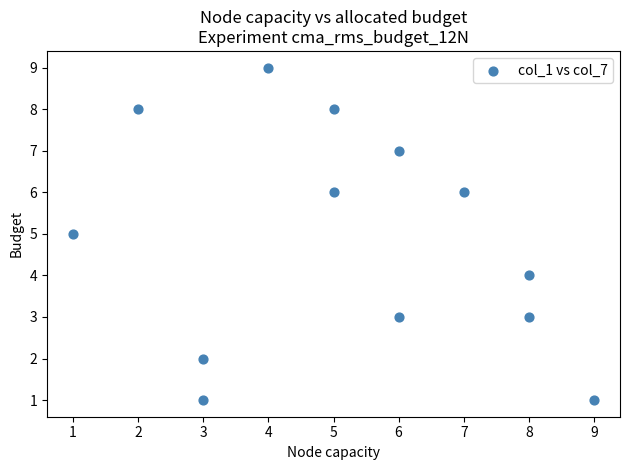

What is the range of X values (max minus min)?

8